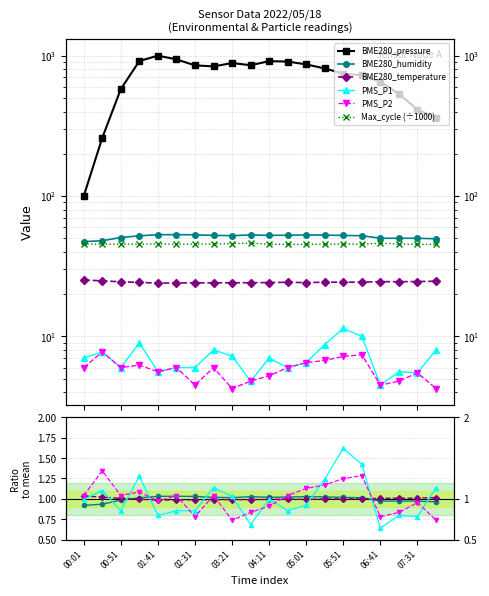

What is the difference between the maximum and minimum values in the Max_cycle (÷1000) series?

1.0